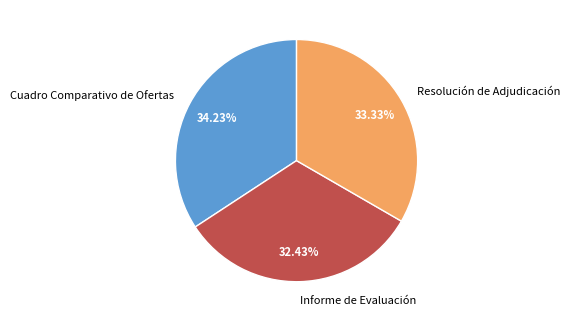

Which has a higher value, Resolución de Adjudicación or Cuadro Comparativo de Ofertas?

Cuadro Comparativo de Ofertas